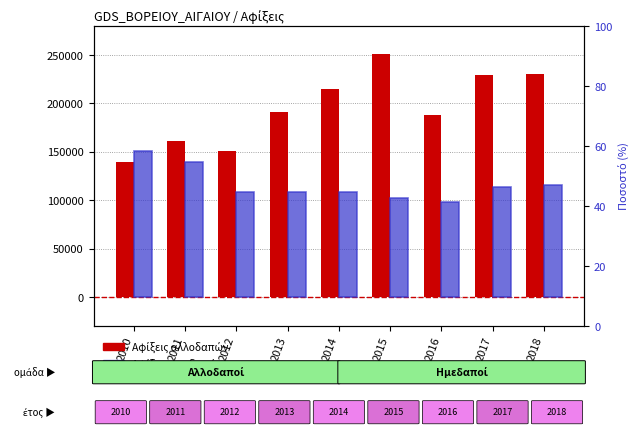

What is the difference between the second highest and second lowest values in the Αφίξεις ημεδαπών series?

36881